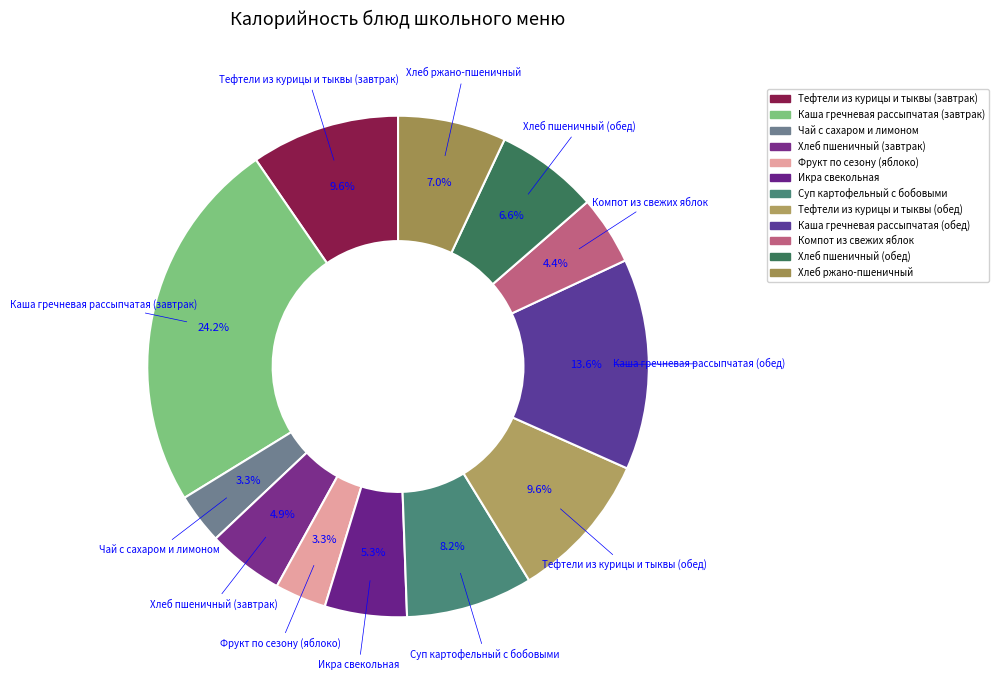

Is there any slice that represents more than half of the pie?

No